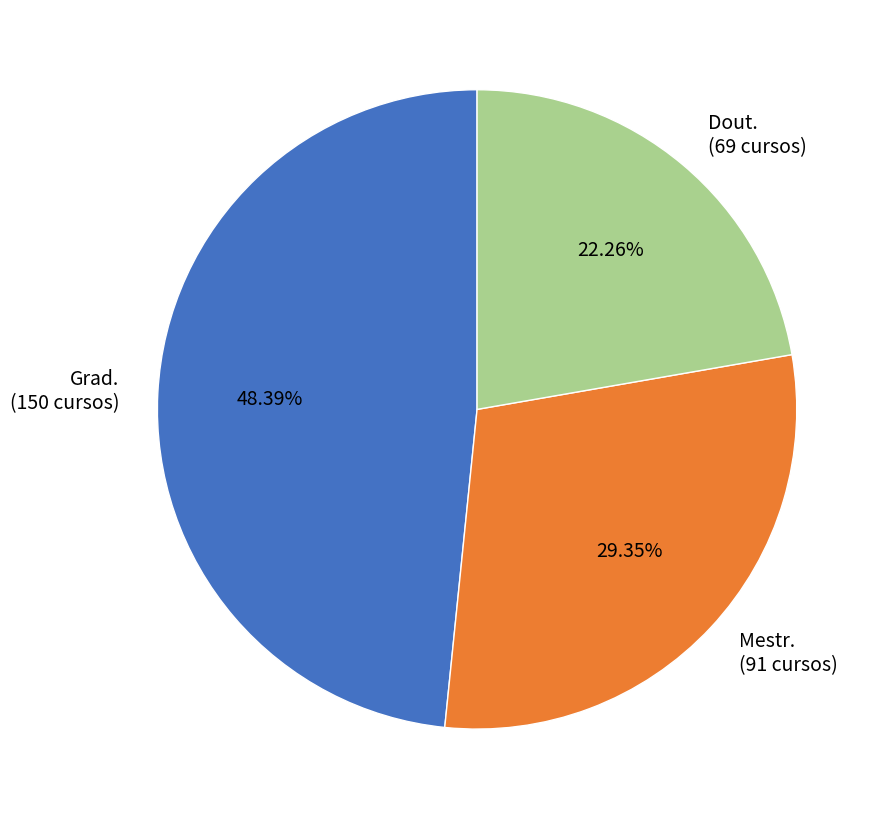

Is there a majority slice in this chart?

No